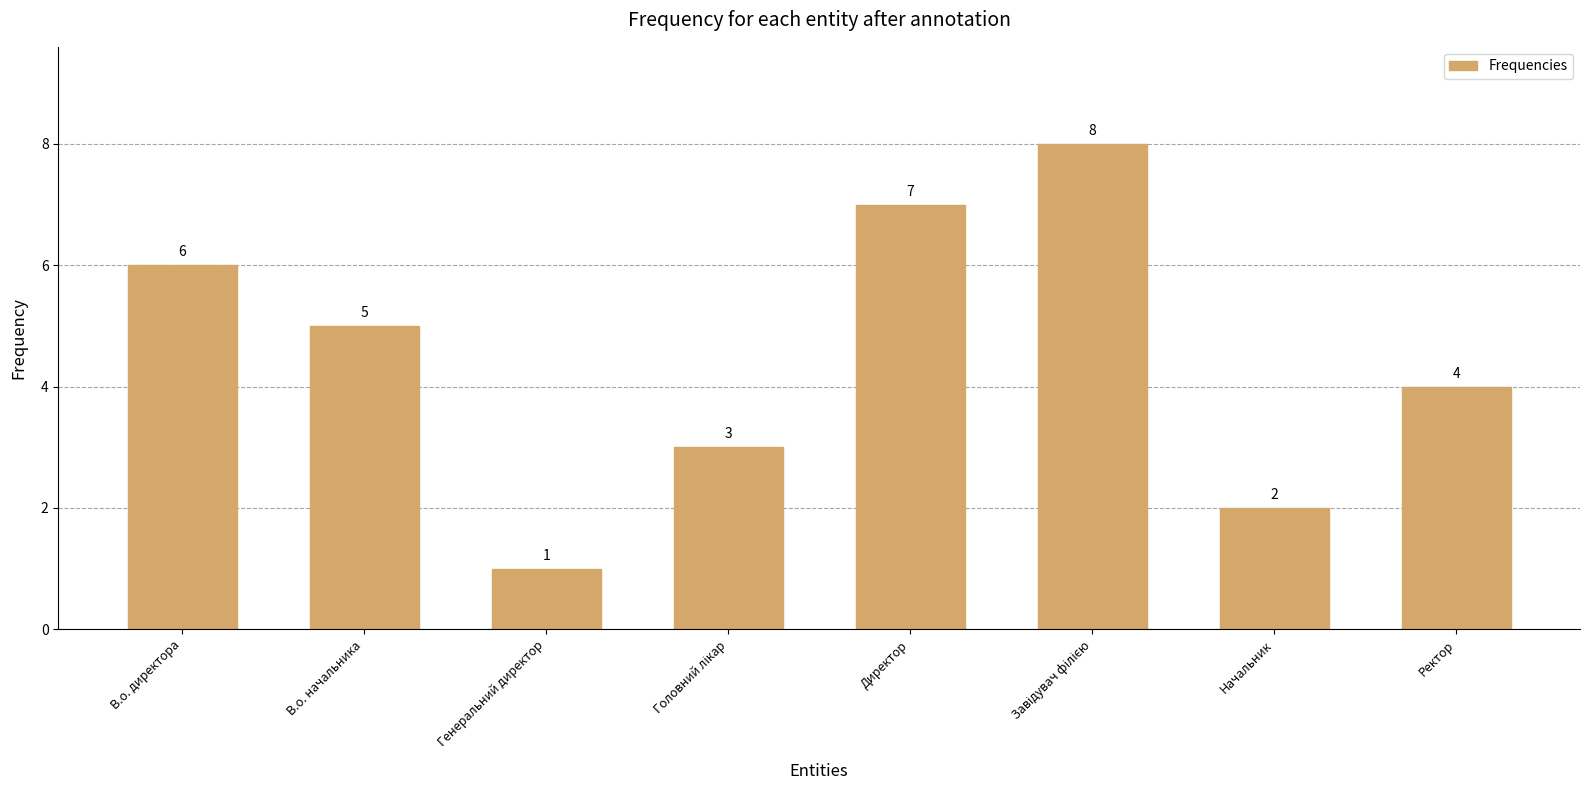

Which label corresponds to the smallest value in the chart?

Генеральний директор